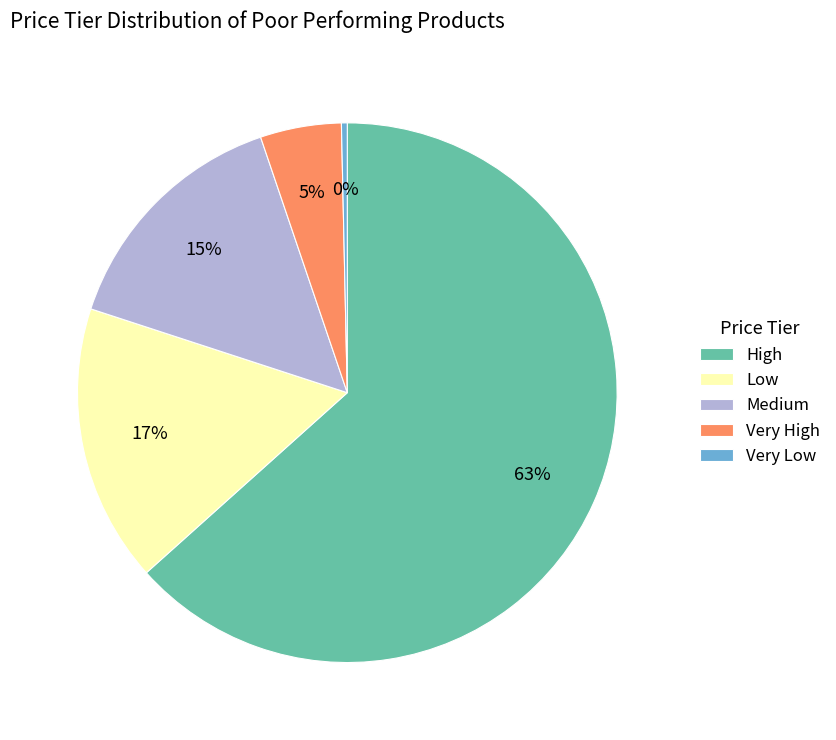

Which slice is the smallest?

Very Low